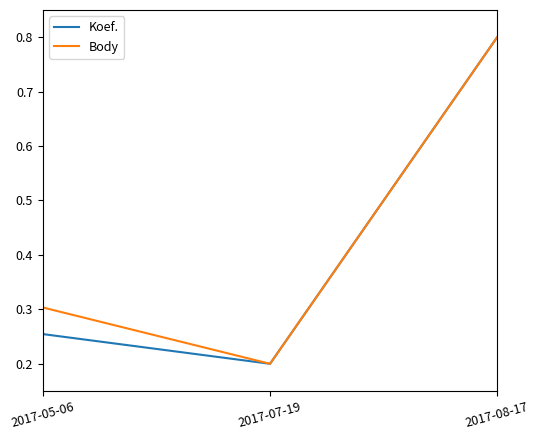

What are all the series names shown in the legend?

Koef., Body